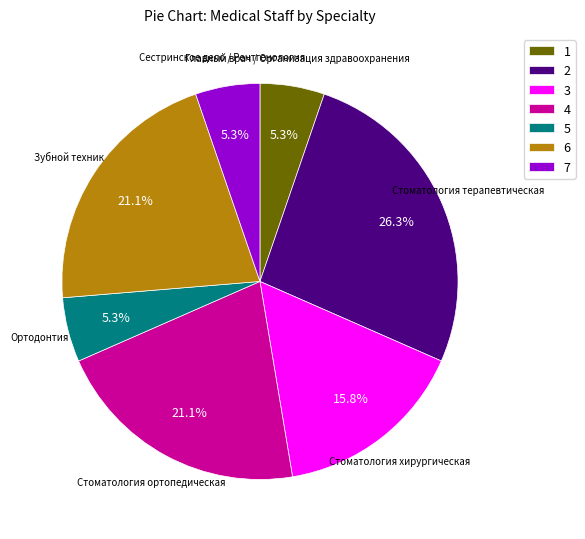

Is there a majority slice in this chart?

No